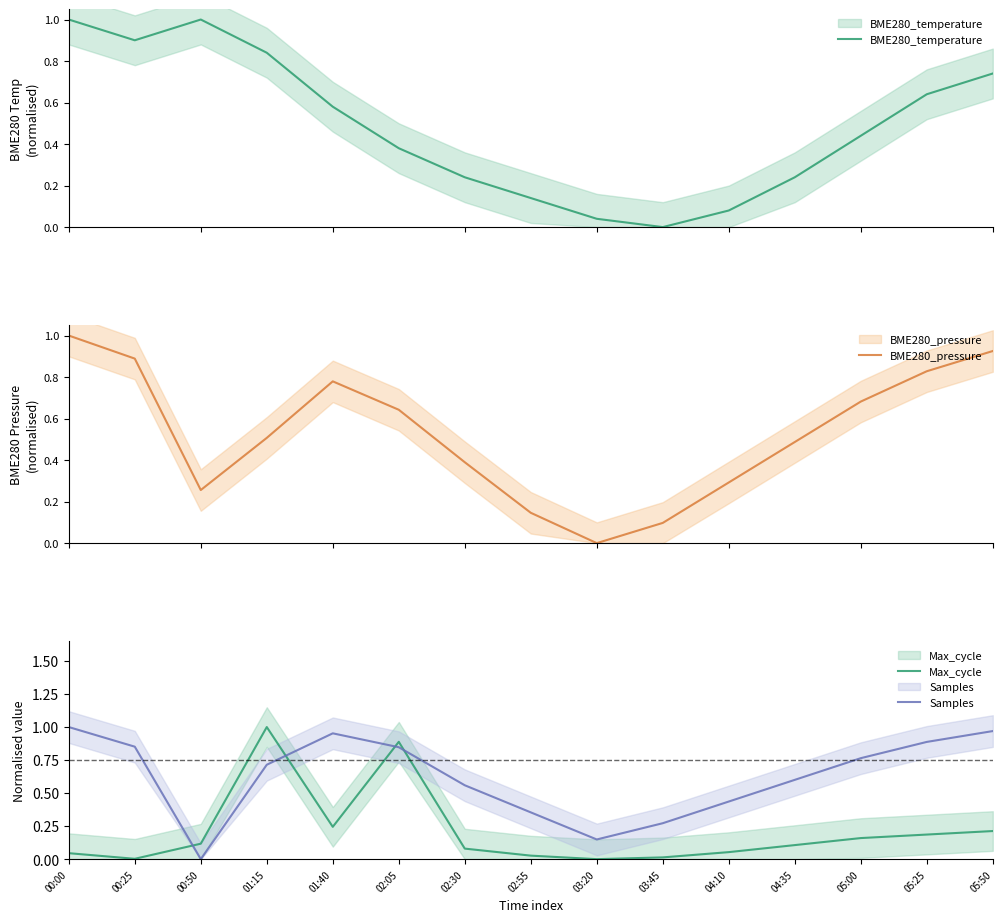

At how many categories does at least one series exceed 0?

15